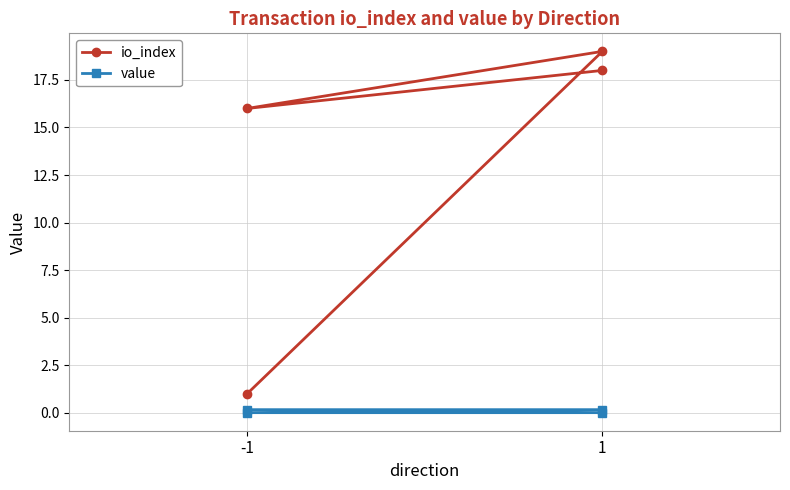

True or false: io_index has more than 1 points higher than both neighbors.

False